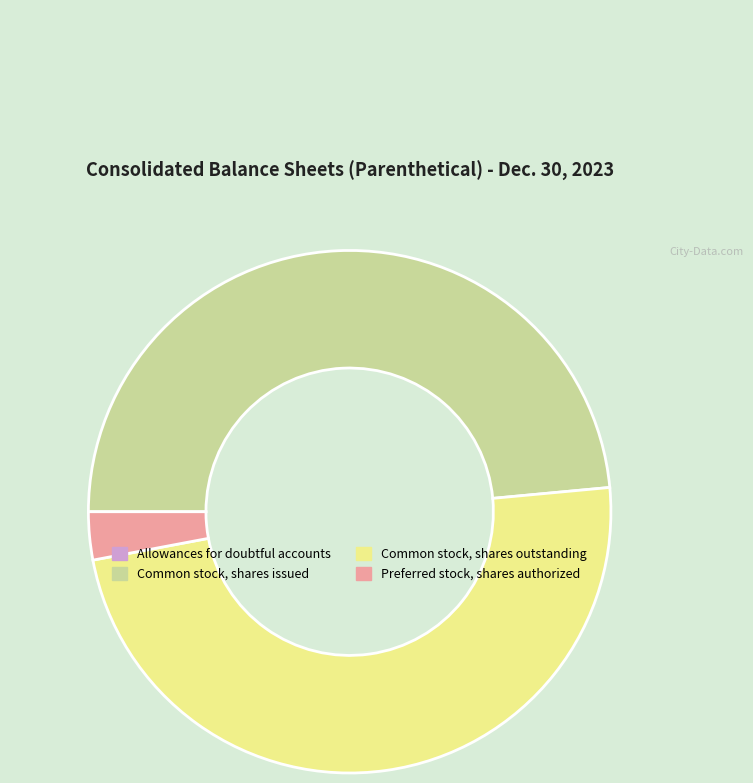

Does Common stock, shares outstanding account for over 50% of the chart?

No